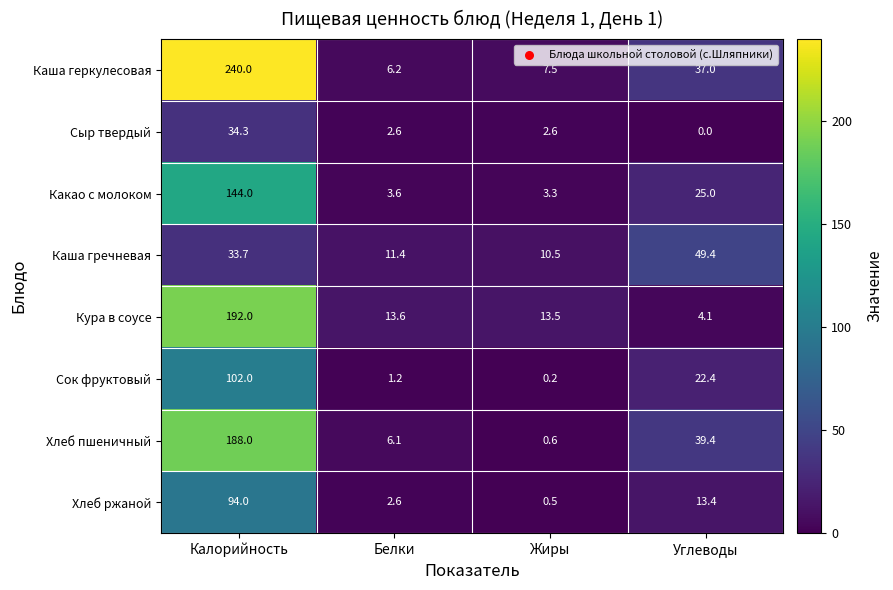

What is the spread (max minus min) of values at Калорийность?

206.3